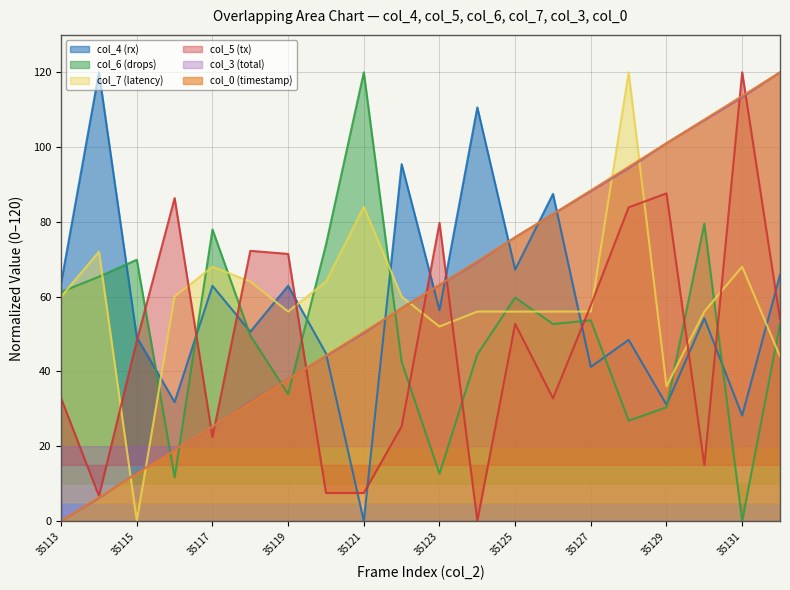

The col_0 series shows 101.1 at 35129. True or false?

True